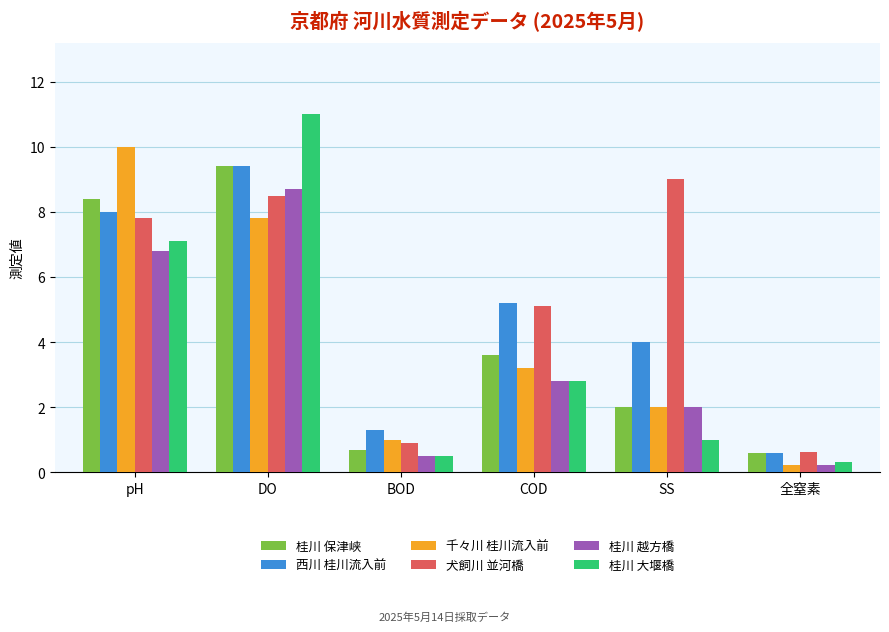

Which series changed the most between pH and 全窒素?

千々川 桂川流入前